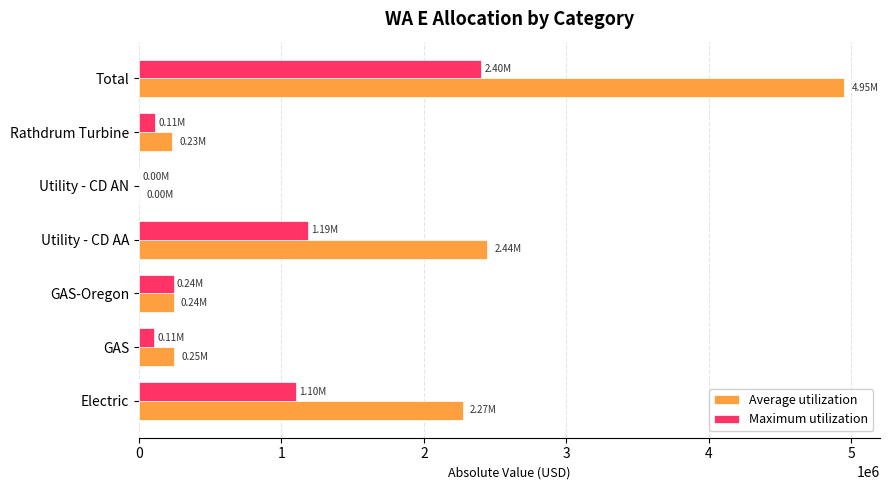

What is the total value across all series at Electric?

3373256.6